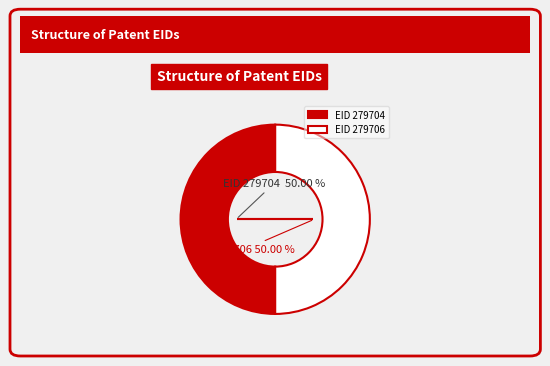

Is the sum of EID 279706 and EID 279704 greater than half?

Yes